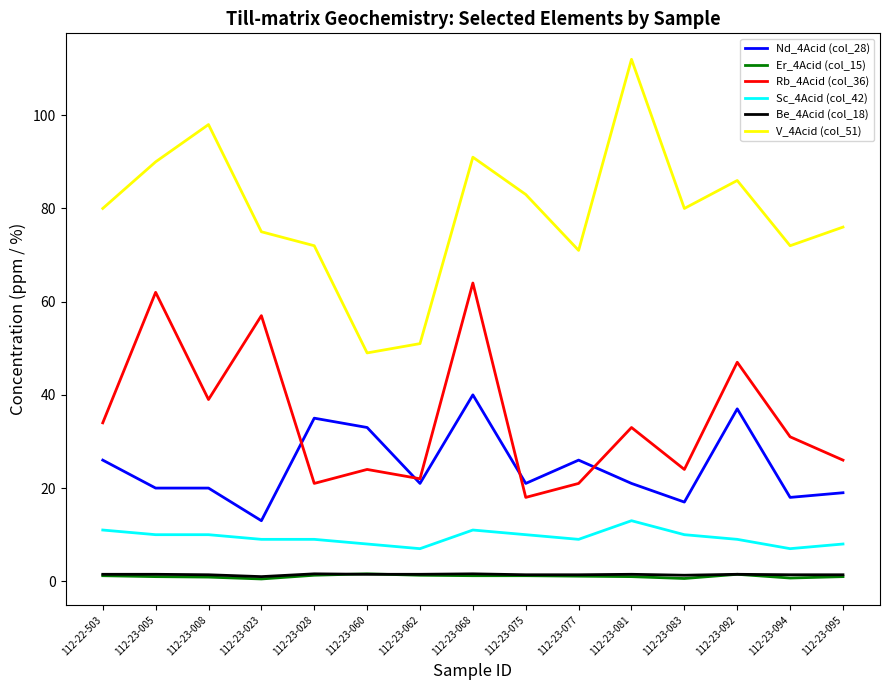

Which series has the largest total across all categories?

V_4Acid (col_51)